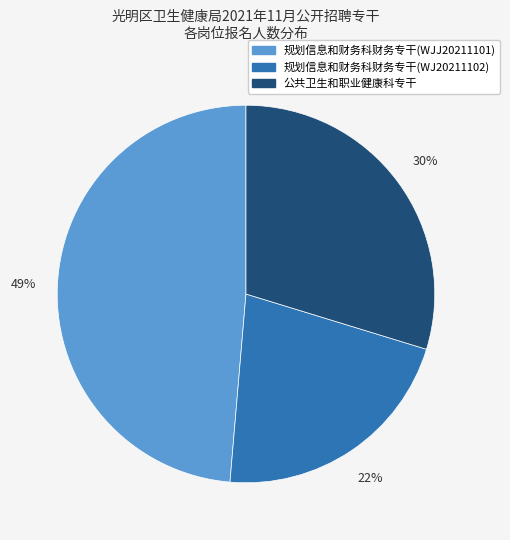

What percentage is the 规划信息和财务科财务专干(WJJ20211101) slice, to the nearest percent?

49%